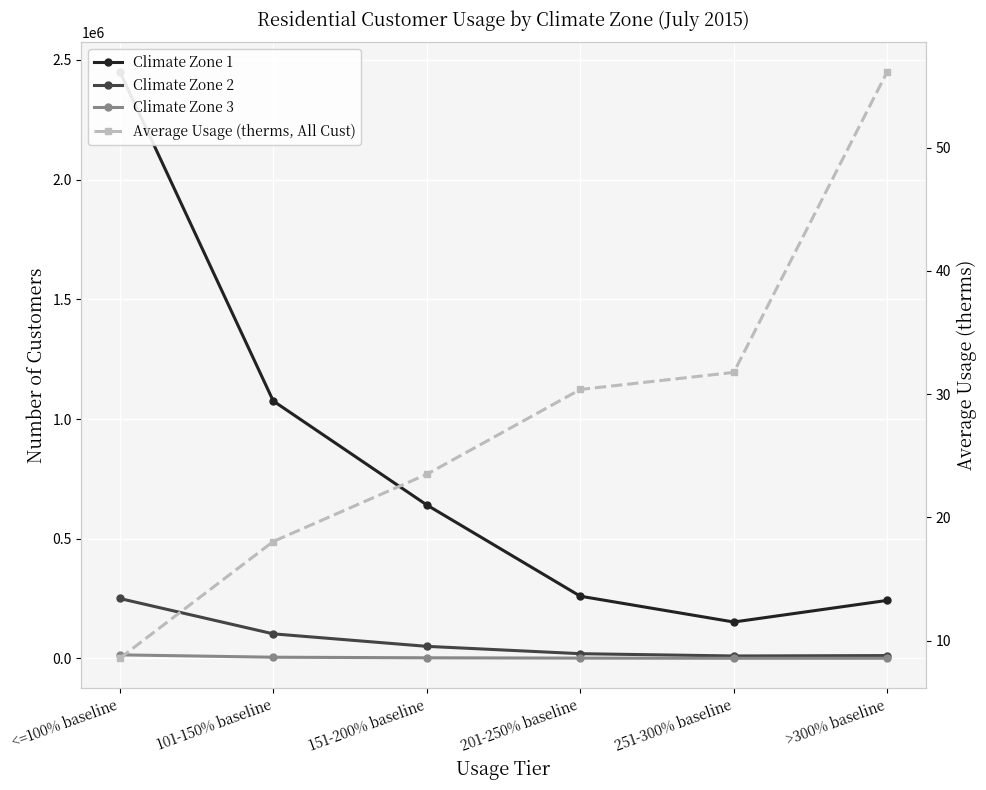

True or false: Climate Zone 3 has a value of 4440.2 at 151-200% baseline.

False